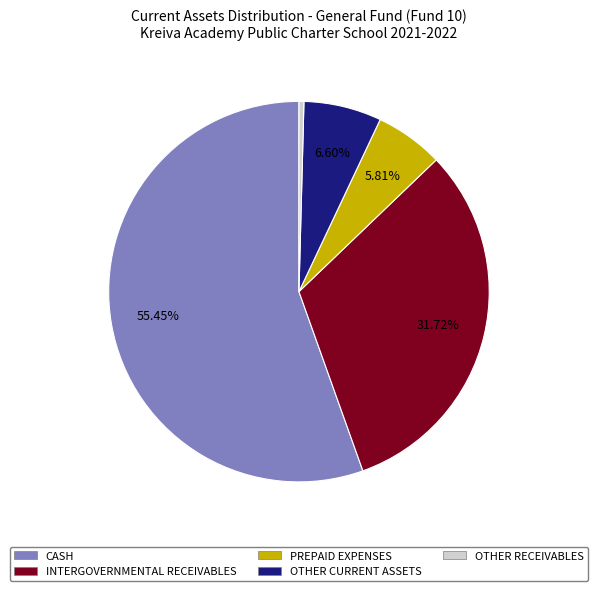

Rank the categories by value from lowest to highest.

OTHER RECEIVABLES, PREPAID EXPENSES, OTHER CURRENT ASSETS, INTERGOVERNMENTAL RECEIVABLES, CASH